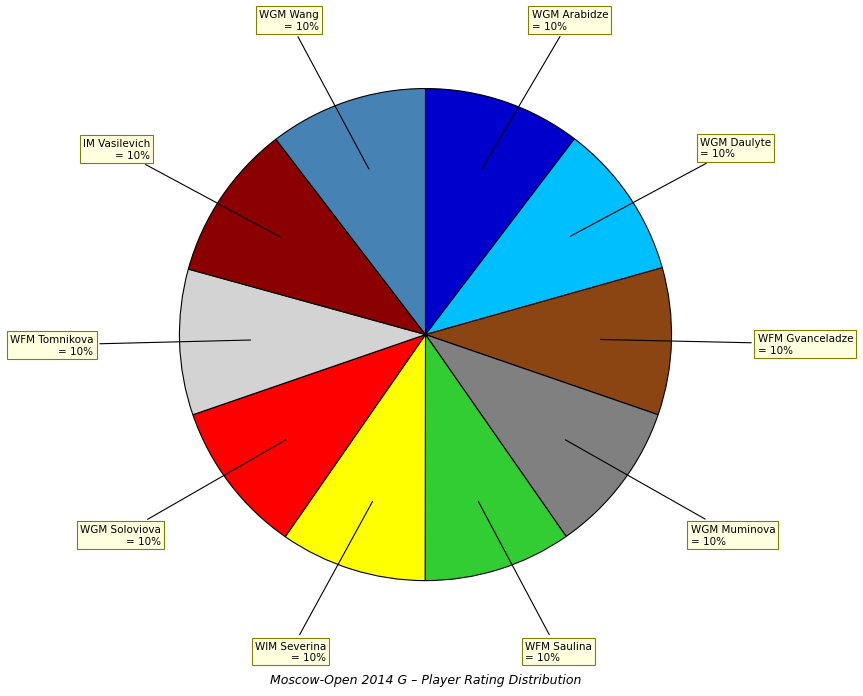

Does any single category account for the majority?

No